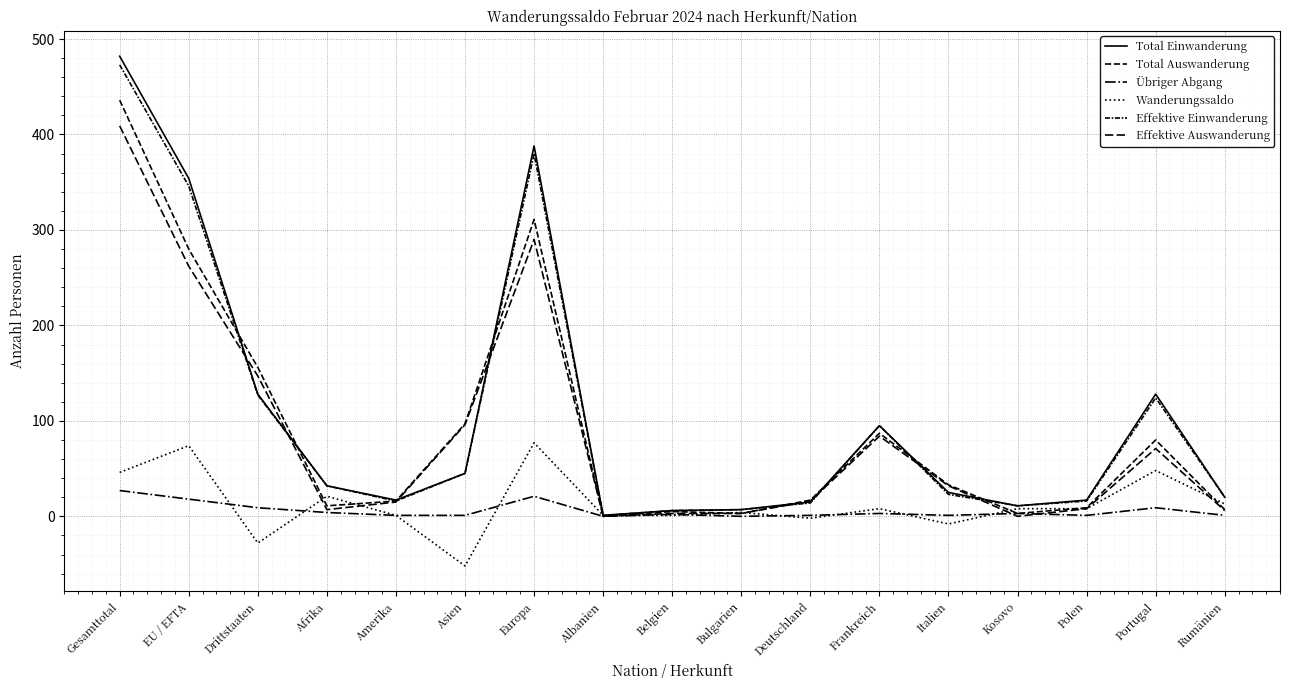

Does the chart have visible grid lines?

Yes